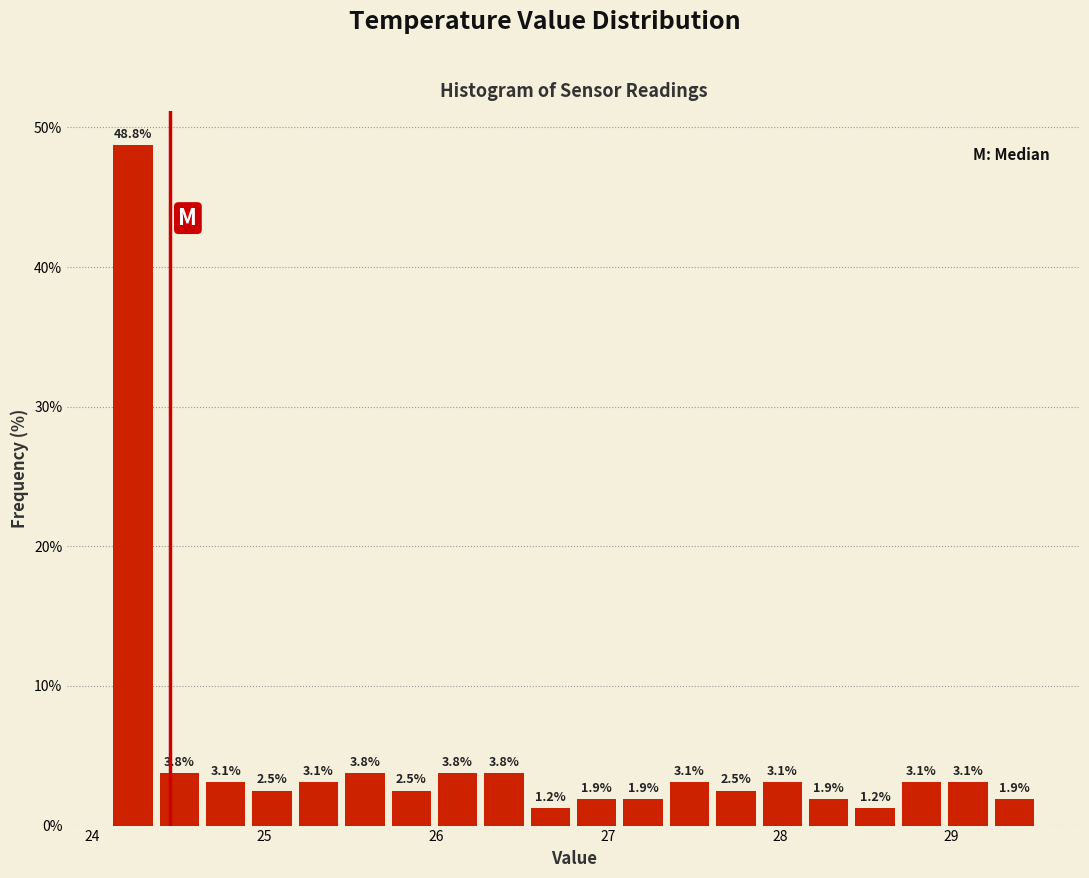

Around what value on the x-axis is the tallest bar? Give the approximate position of its centre, as read against the axis.

24.2